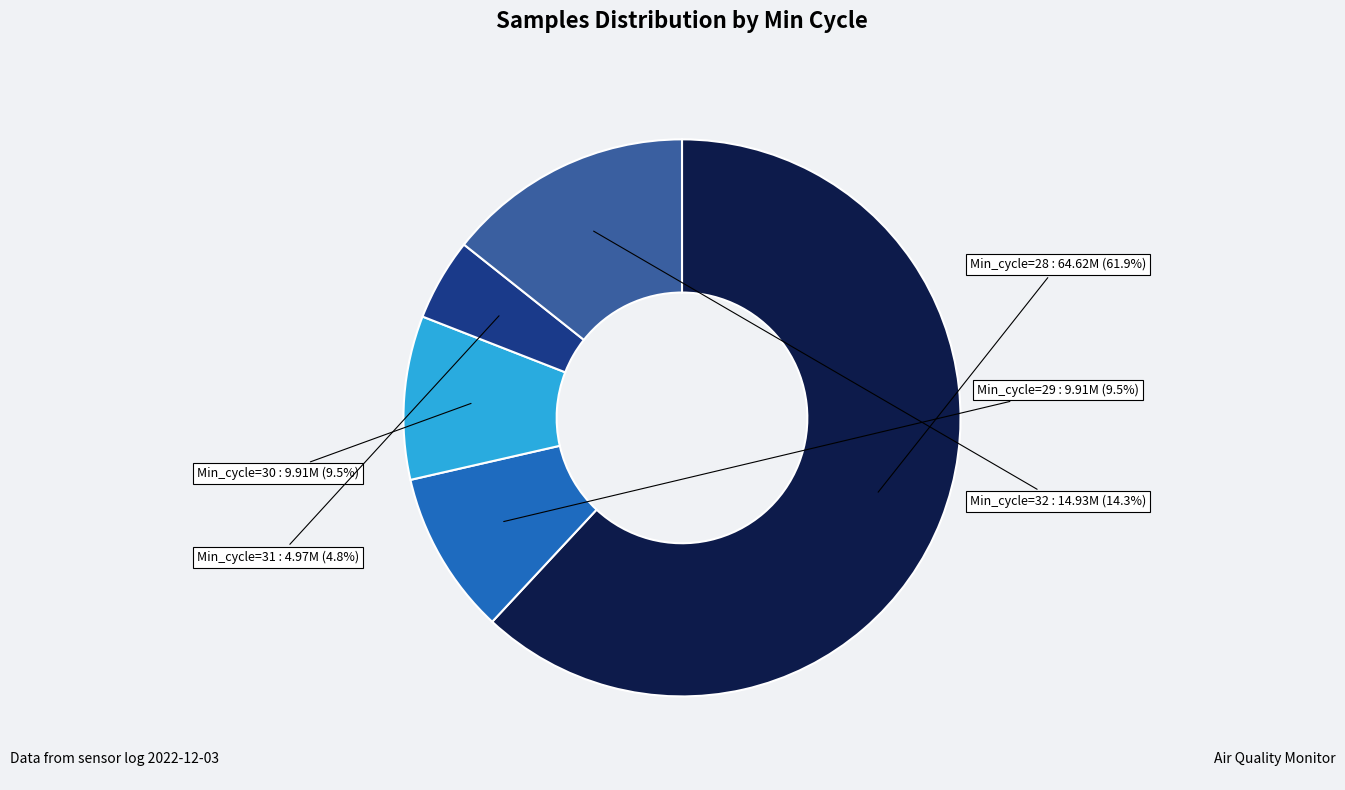

To the nearest percent, what is the combined percentage of Min_cycle=32 and Min_cycle=29?

24%